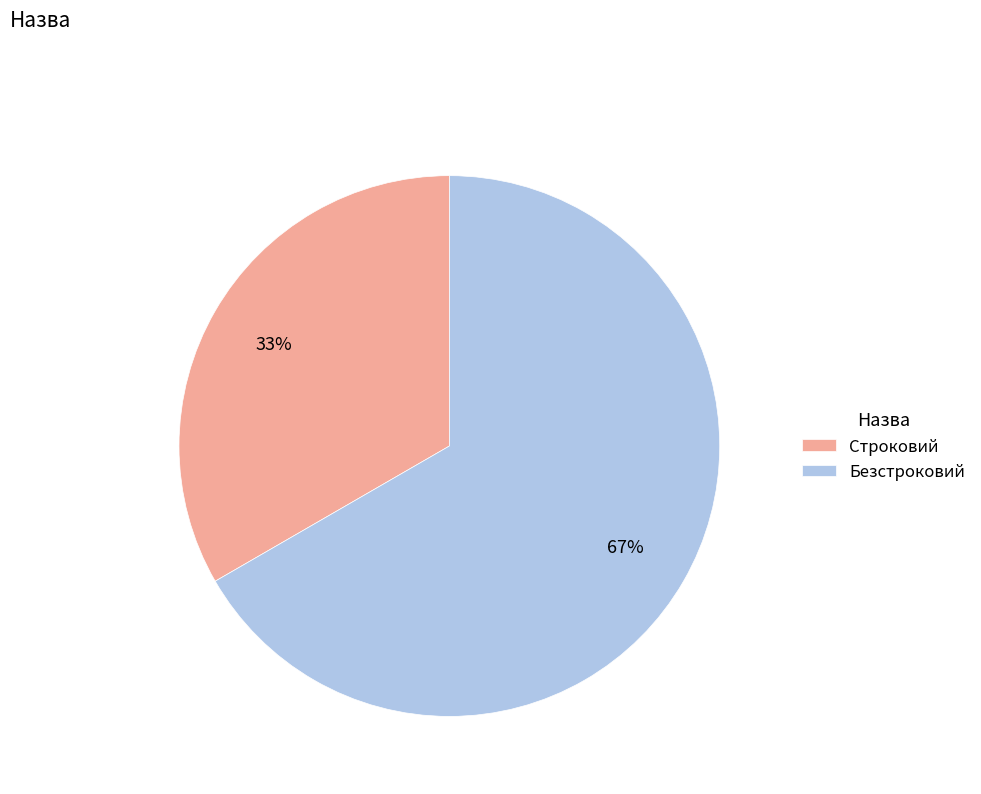

Is it true that Строковий is 23% of the pie?

False